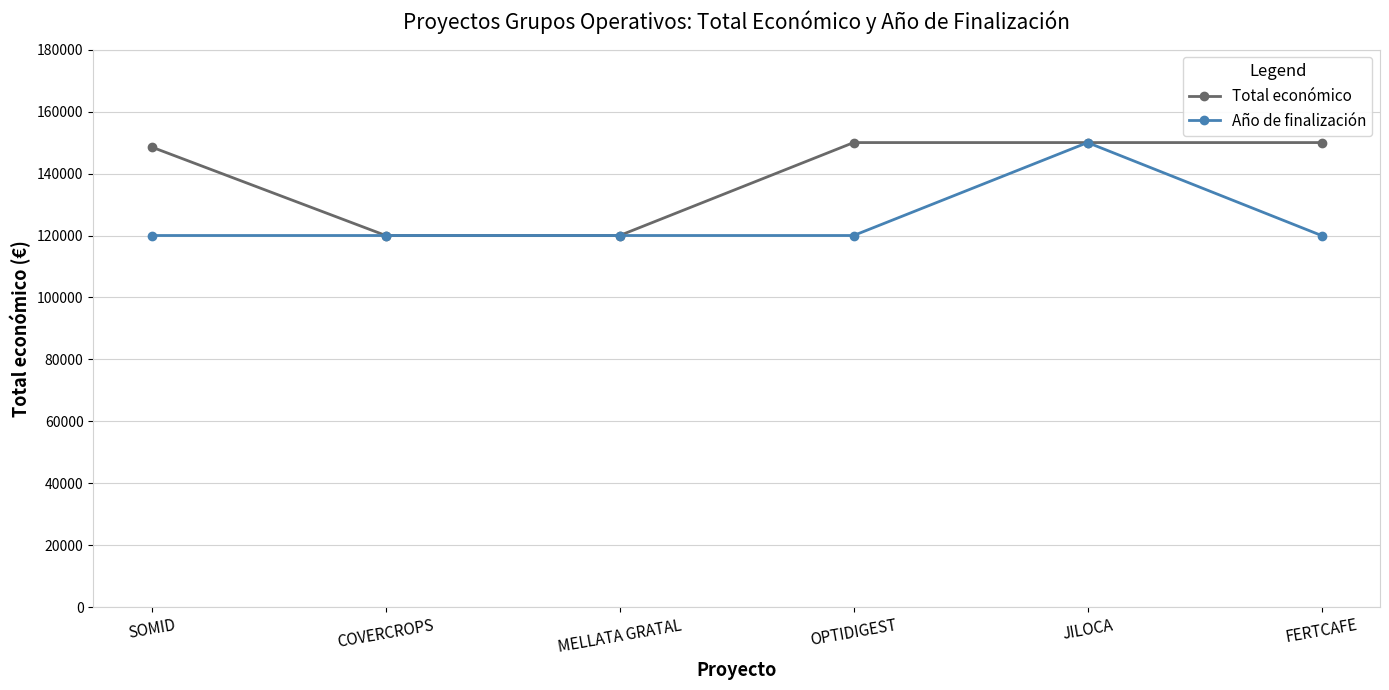

What is the spread (max minus min) of values at OPTIDIGEST?

30000